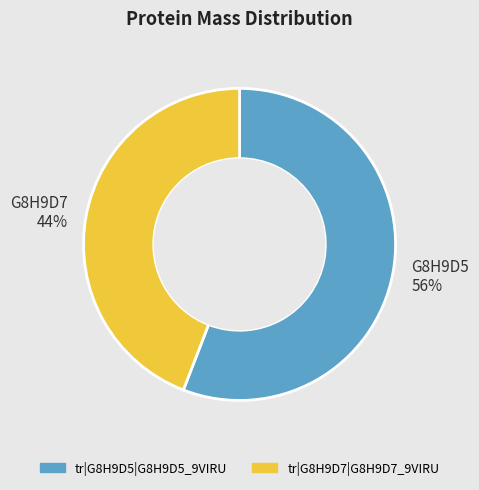

Between tr|G8H9D5|G8H9D5_9VIRU and tr|G8H9D7|G8H9D7_9VIRU, which is larger?

tr|G8H9D5|G8H9D5_9VIRU